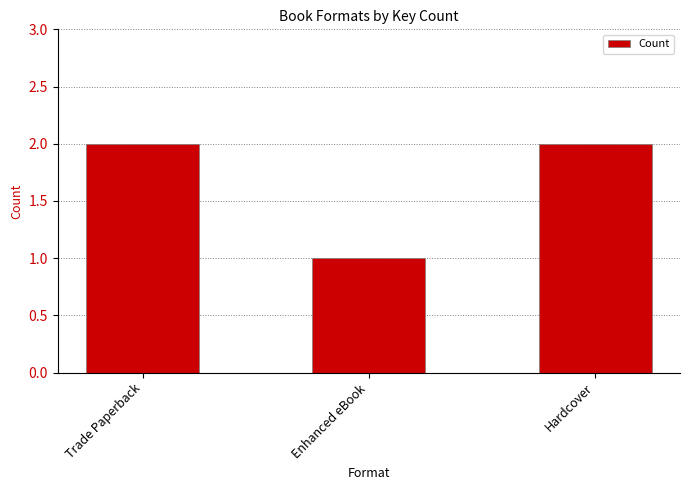

What is the sum of the values at Hardcover and Enhanced eBook?

3